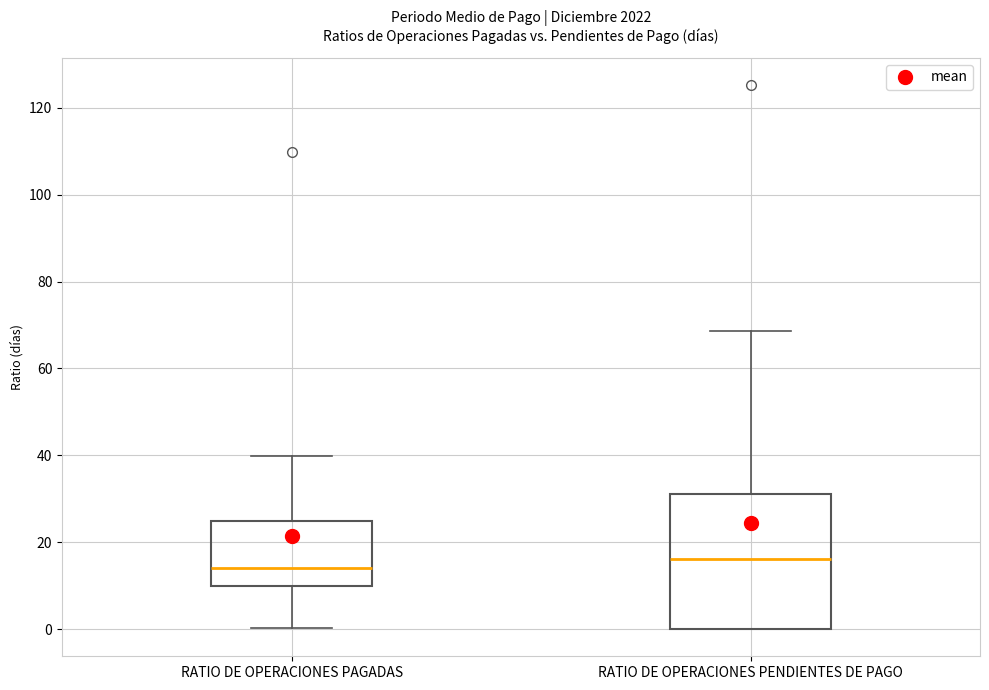

Where does the upper whisker of the box for RATIO DE OPERACIONES PAGADAS end on the y-axis? The values are not printed on the chart, so give them approximately, as read against the axis.

40